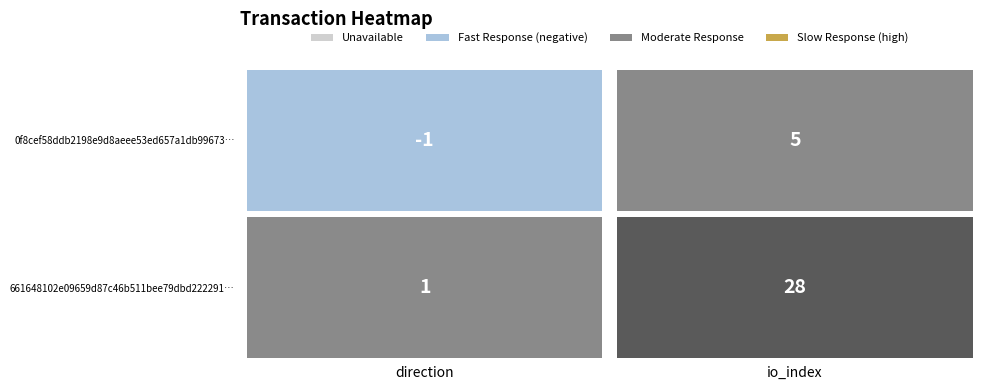

Is it true that 0f8cef58ddb2198e9d8aeee53ed657a1db99673 equals -1 at 0?

True